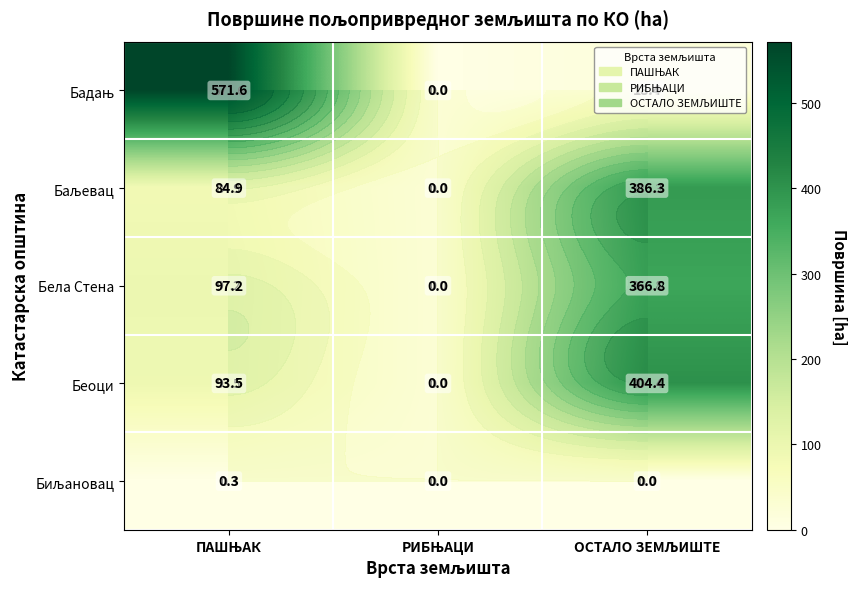

True or false: Беоци has a value of 674.0 at ОСТАЛО ЗЕМЉИШТЕ.

False